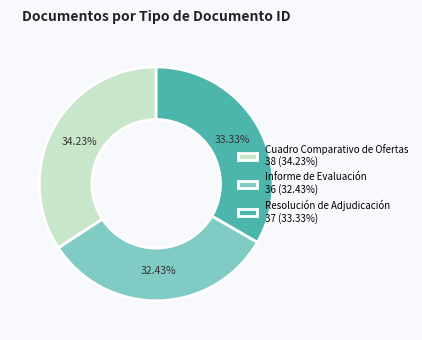

Between Informe de Evaluación 36 (32.43%) and Cuadro Comparativo de Ofertas 38 (34.23%), which is larger?

Cuadro Comparativo de Ofertas 38 (34.23%)